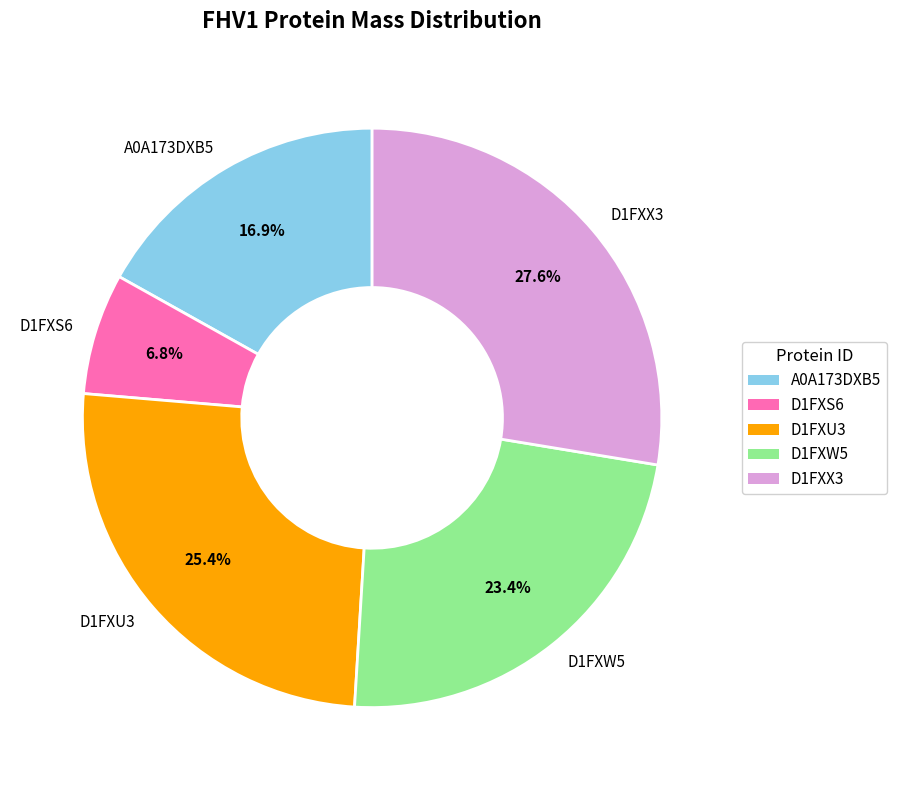

Is there a majority slice in this chart?

No